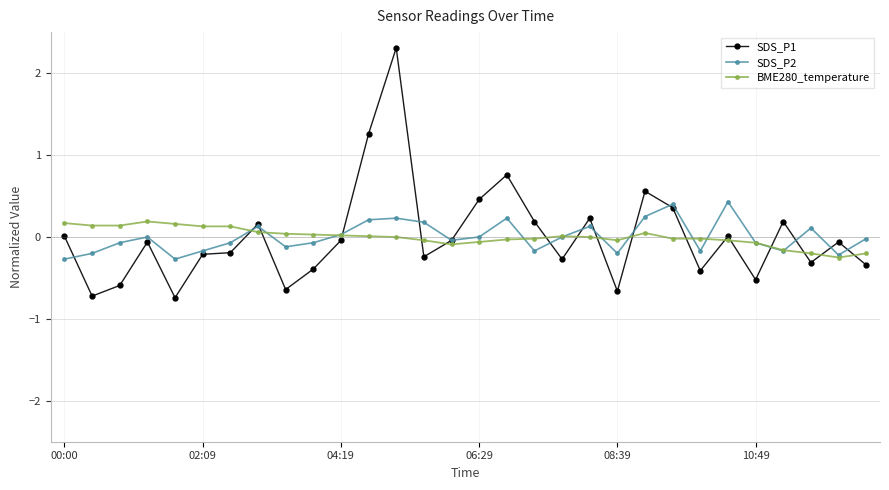

How many lines are shown in the chart?

3